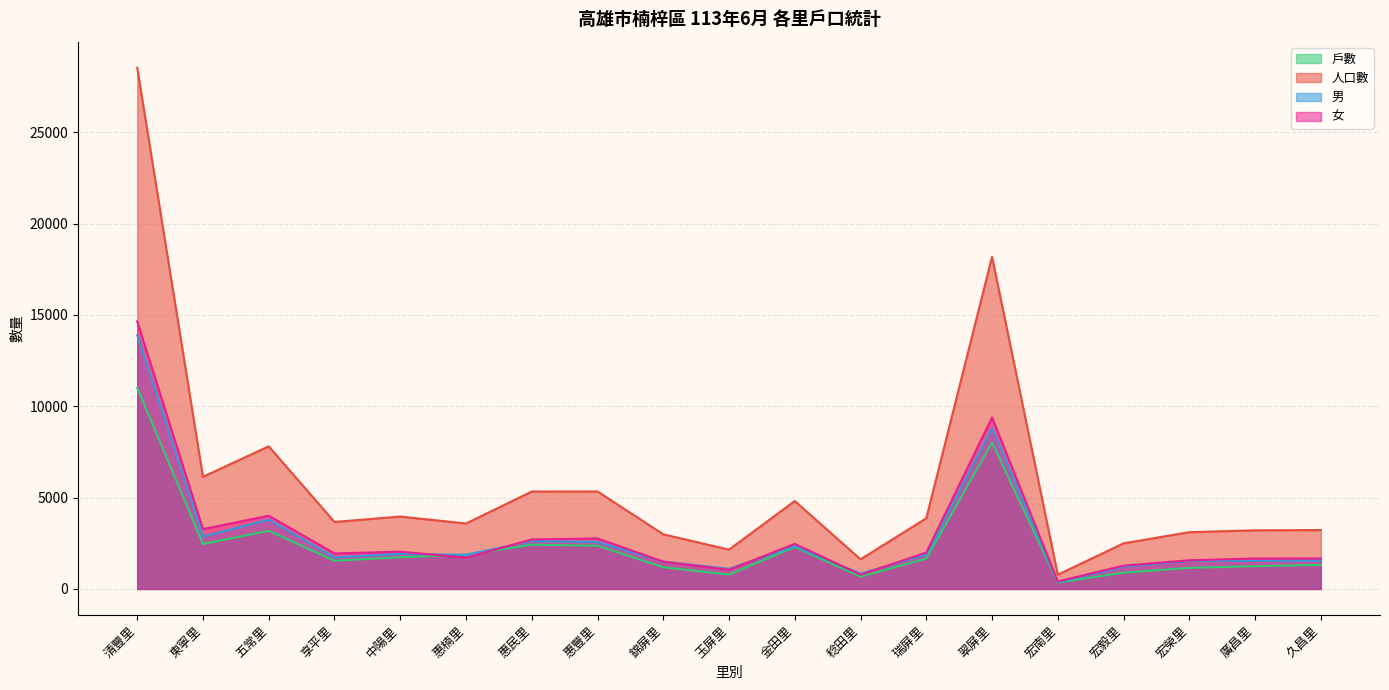

Which category has the lowest value across all series?

宏南里